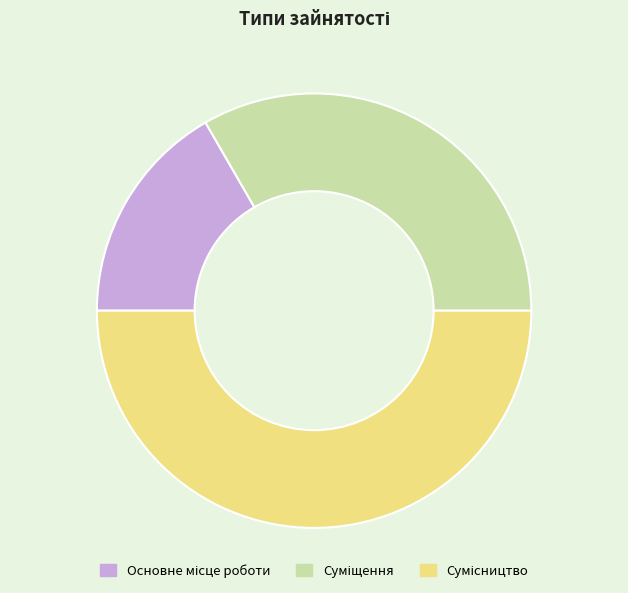

The Основне місце роботи slice represents 17% of the pie. True or false?

True